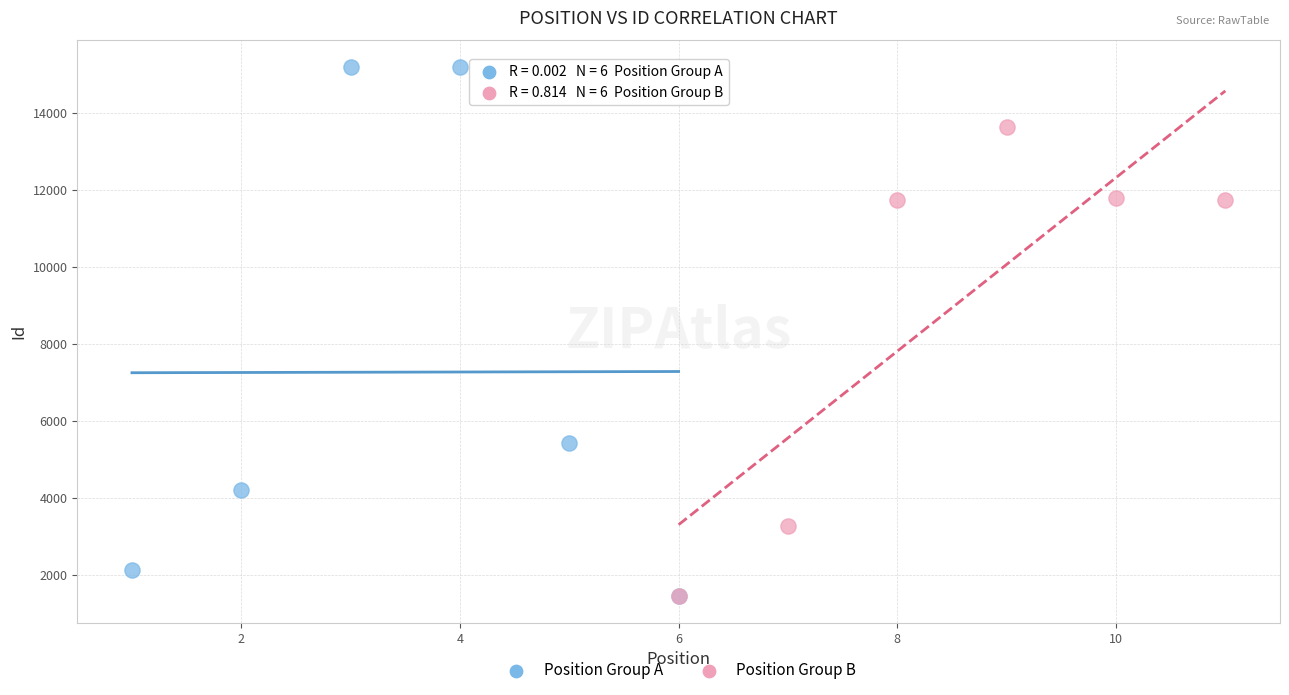

Which series contains the highest Y value?

Position Group A